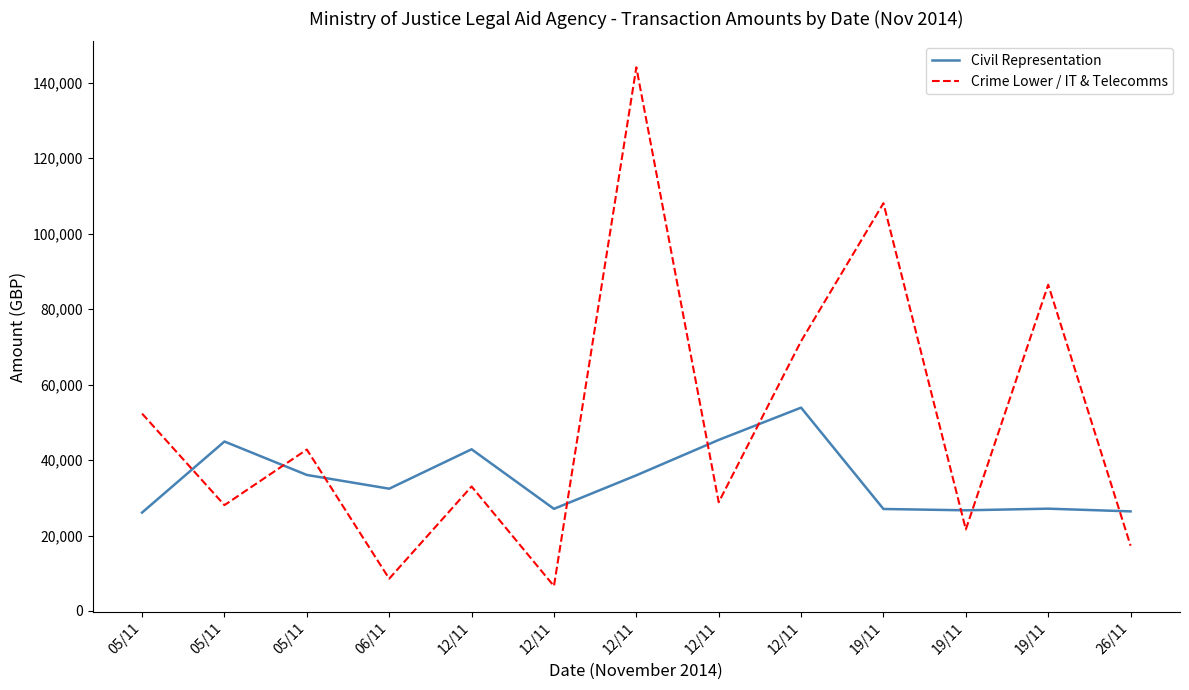

At which label does Crime Lower / IT & Telecomms first exceed 33000?

05/11